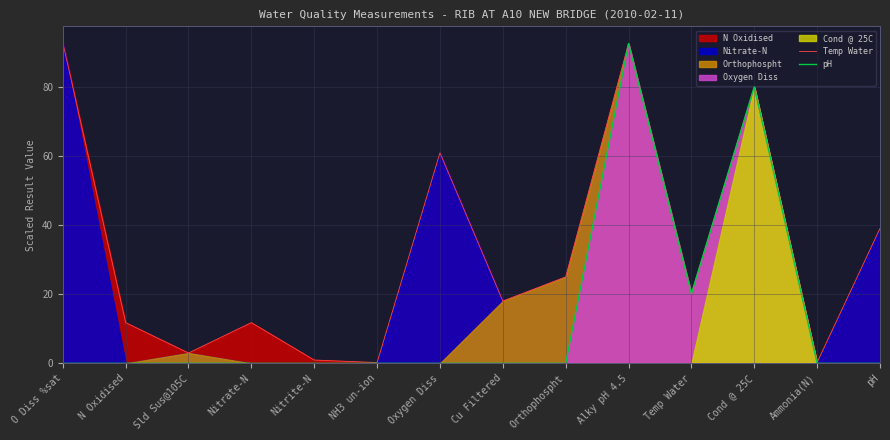

Reading left to right, what are all the values shown in this chart?

Temp Water: 93.0	11.8	3.0	11.8	1.0	0.2	61.0	18.1	25.1	92.7	20.2	80.1	0.3	39.1
pH: 0.0	0.0	0.0	0.0	0.0	0.0	0.0	0.0	0.0	92.7	20.2	80.1	0.0	0.0